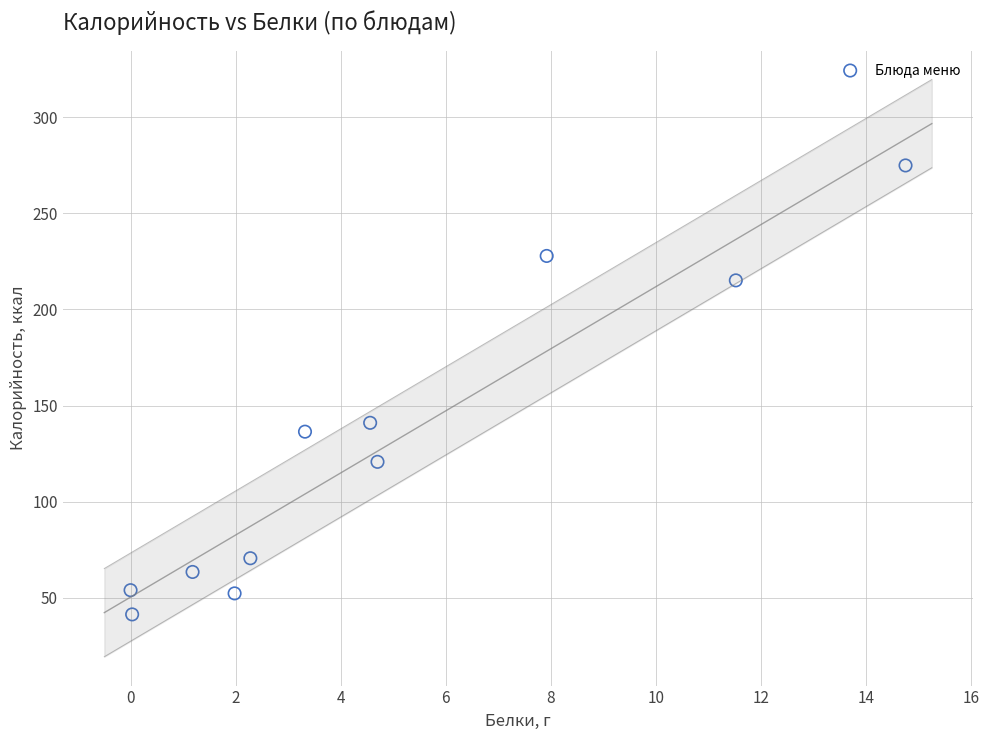

What Y value in the scatter plot is closest to 158?

141.0